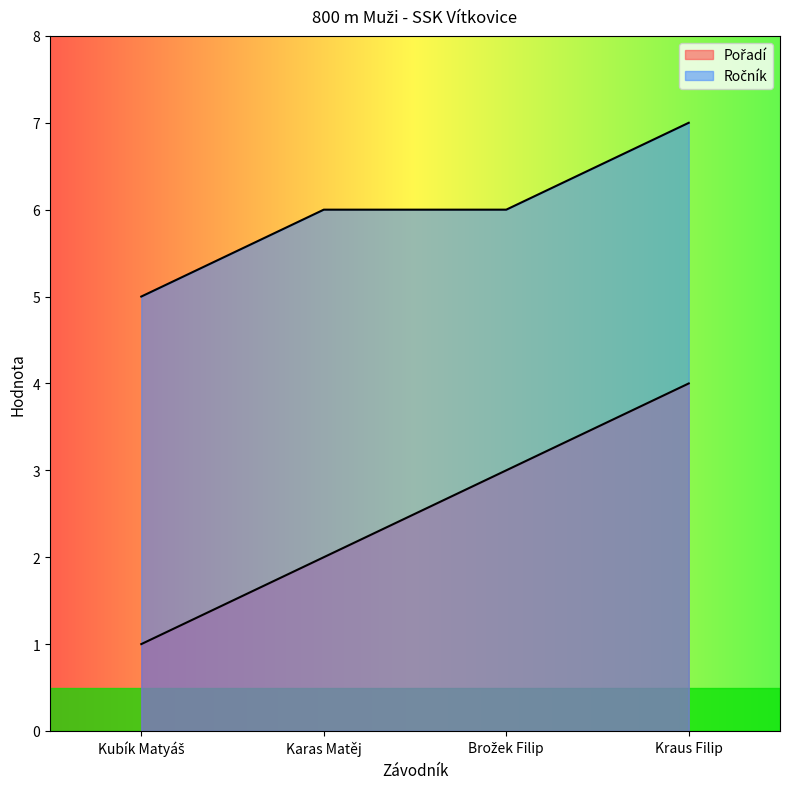

Rank the series at Karas Matěj from highest to lowest value.

Ročník, Pořadí